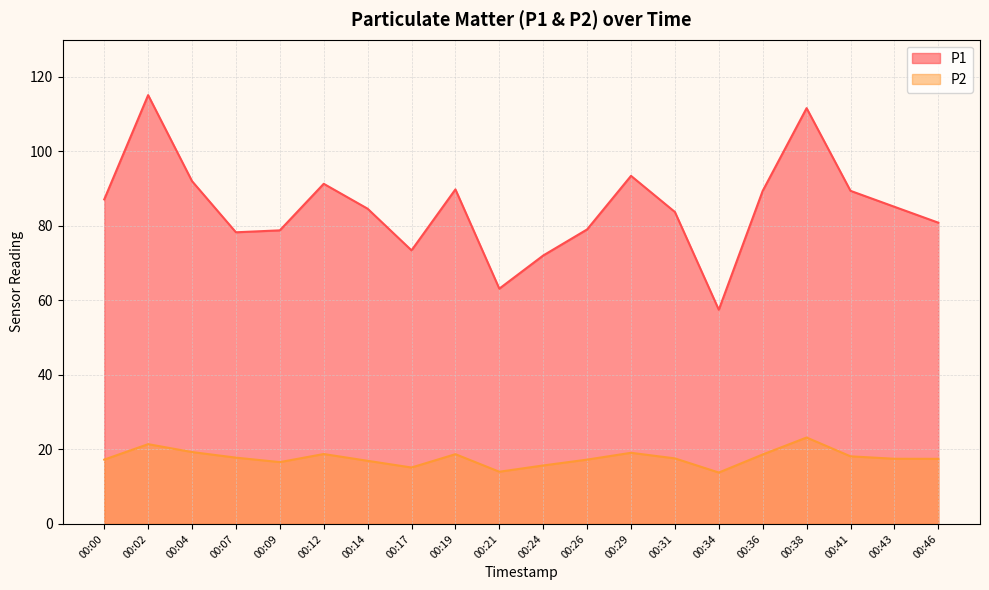

True or false: P2 and P1 cross at least once.

False